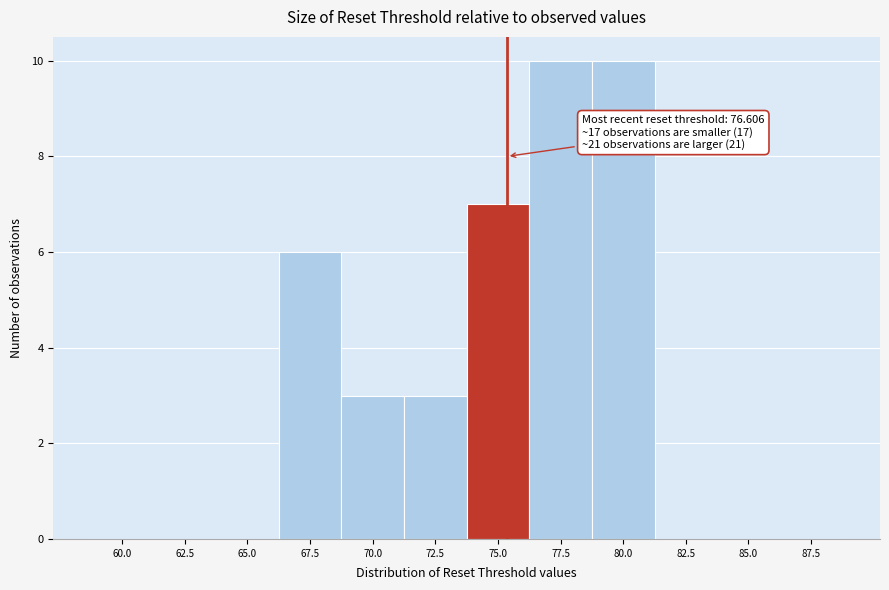

Reading left to right, transcribe all the data shown in this chart.

60.0=0	62.5=0	65.0=0	67.5=6	70.0=3	72.5=3	75.0=7	77.5=10	80.0=10	82.5=0	85.0=0	87.5=0